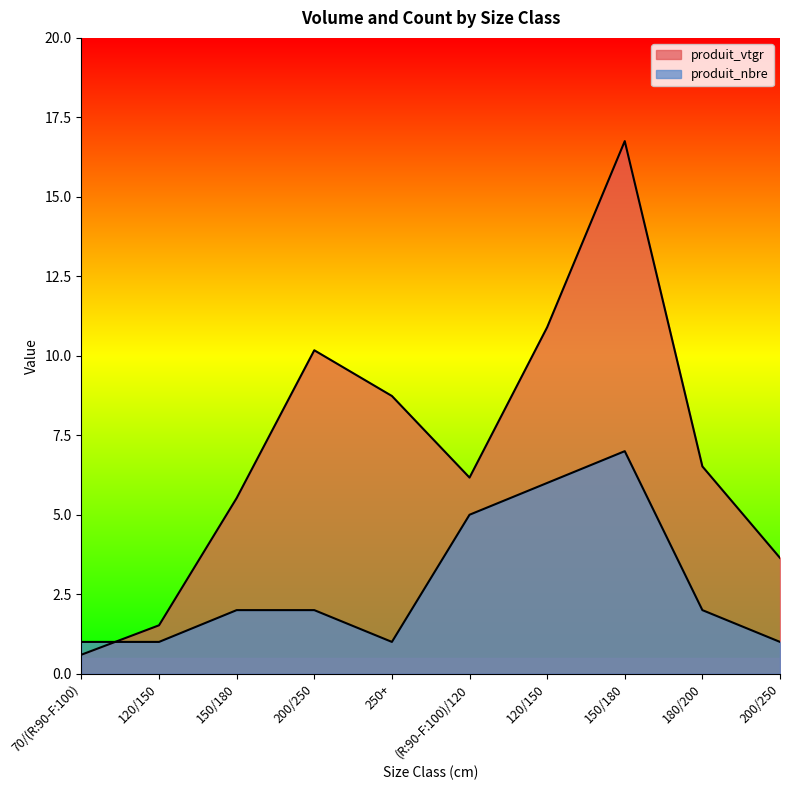

Is the value of produit_vtgr at 180/200 greater than the value of produit_nbre at 200/250?

Yes